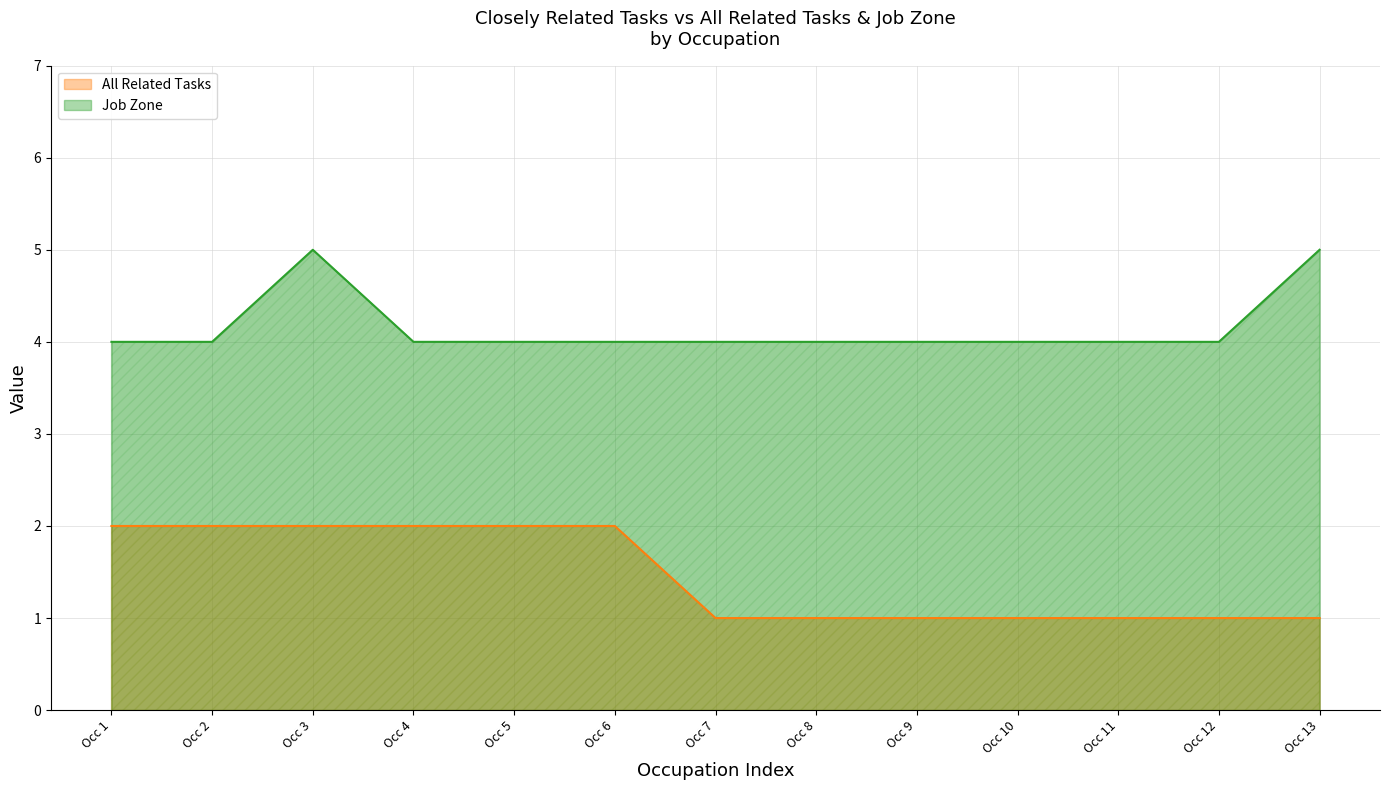

Reading left to right, list all the values displayed in this chart.

All Related Tasks: Occ 1=2	Occ 2=2	Occ 3=2	Occ 4=2	Occ 5=2	Occ 6=2	Occ 7=1	Occ 8=1	Occ 9=1	Occ 10=1	Occ 11=1	Occ 12=1	Occ 13=1
Job Zone: Occ 1=4	Occ 2=4	Occ 3=5	Occ 4=4	Occ 5=4	Occ 6=4	Occ 7=4	Occ 8=4	Occ 9=4	Occ 10=4	Occ 11=4	Occ 12=4	Occ 13=5